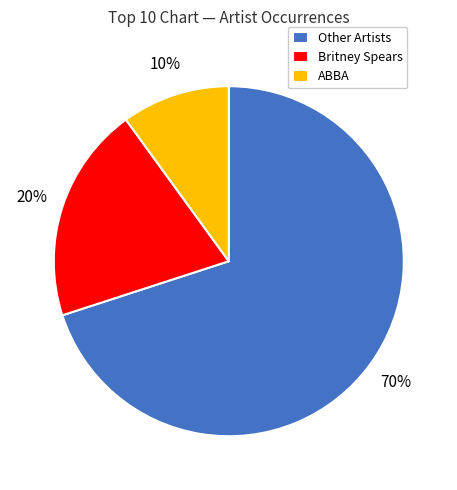

Rank the categories by value from highest to lowest.

Other Artists, Britney Spears, ABBA